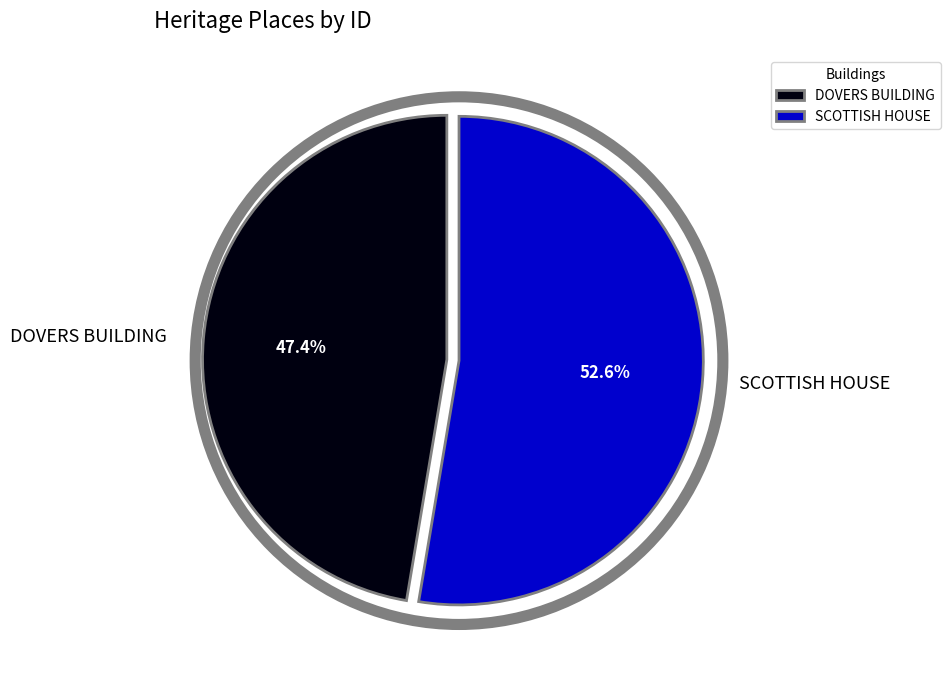

Does SCOTTISH HOUSE account for over 50% of the chart?

Yes